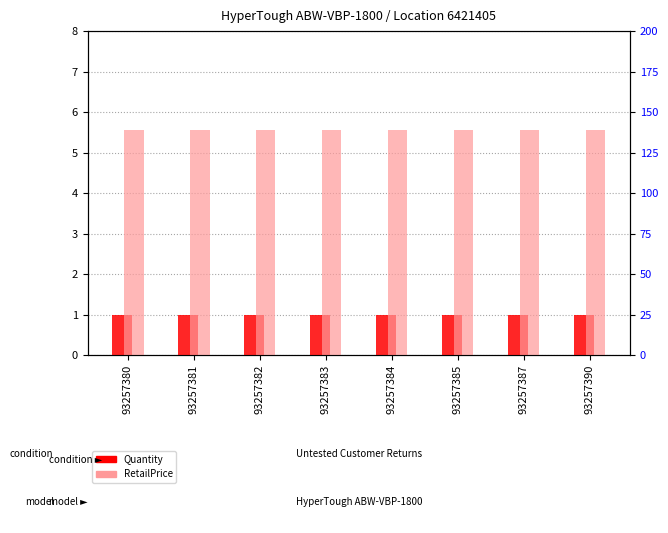

True or false: Quantity has a value of 1.0 at 93257383.

True